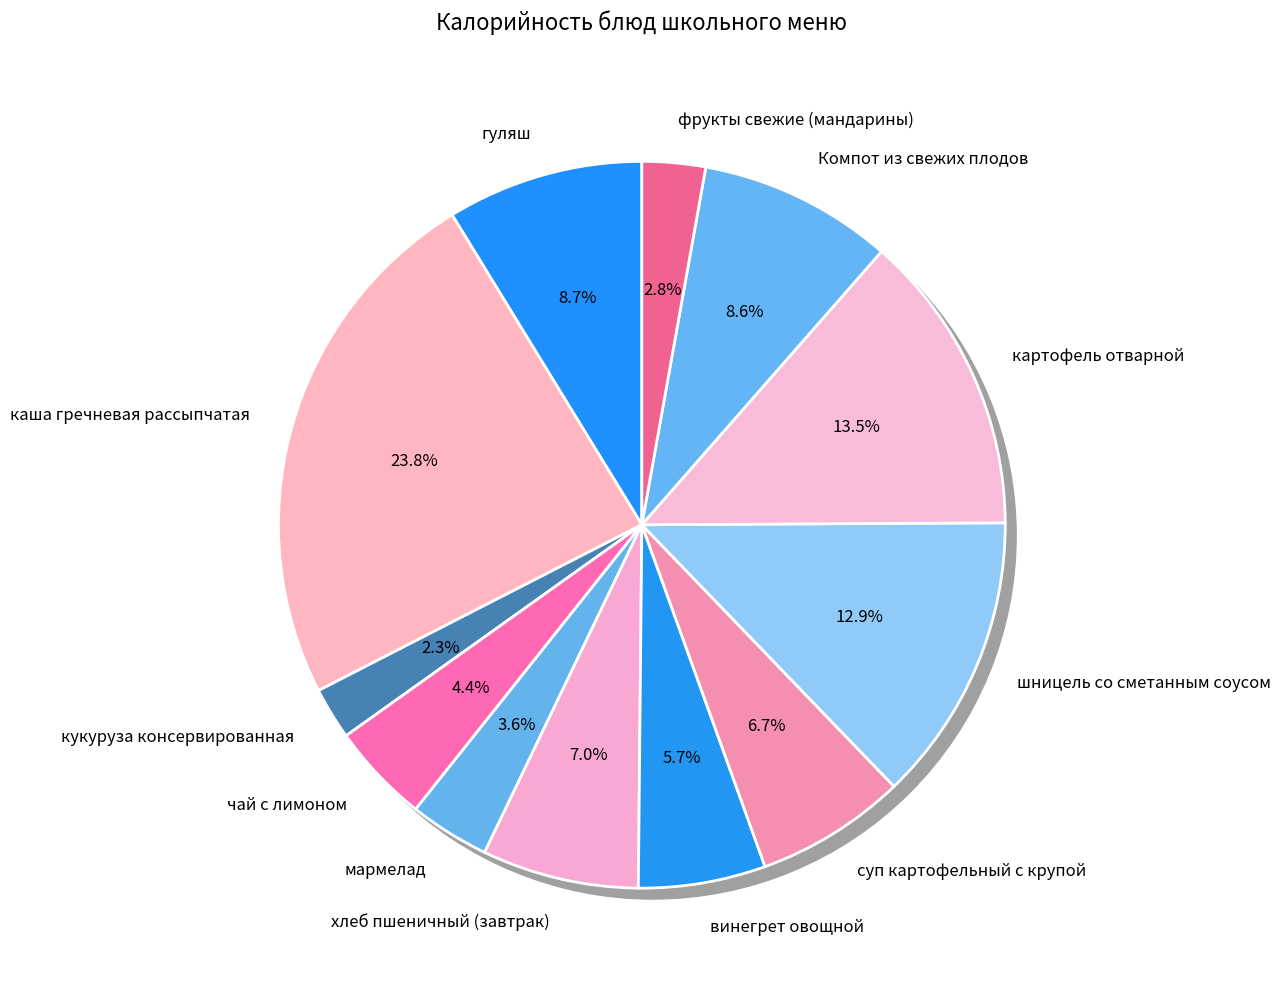

True or false: Компот из свежих плодов accounts for 1% of the total.

False